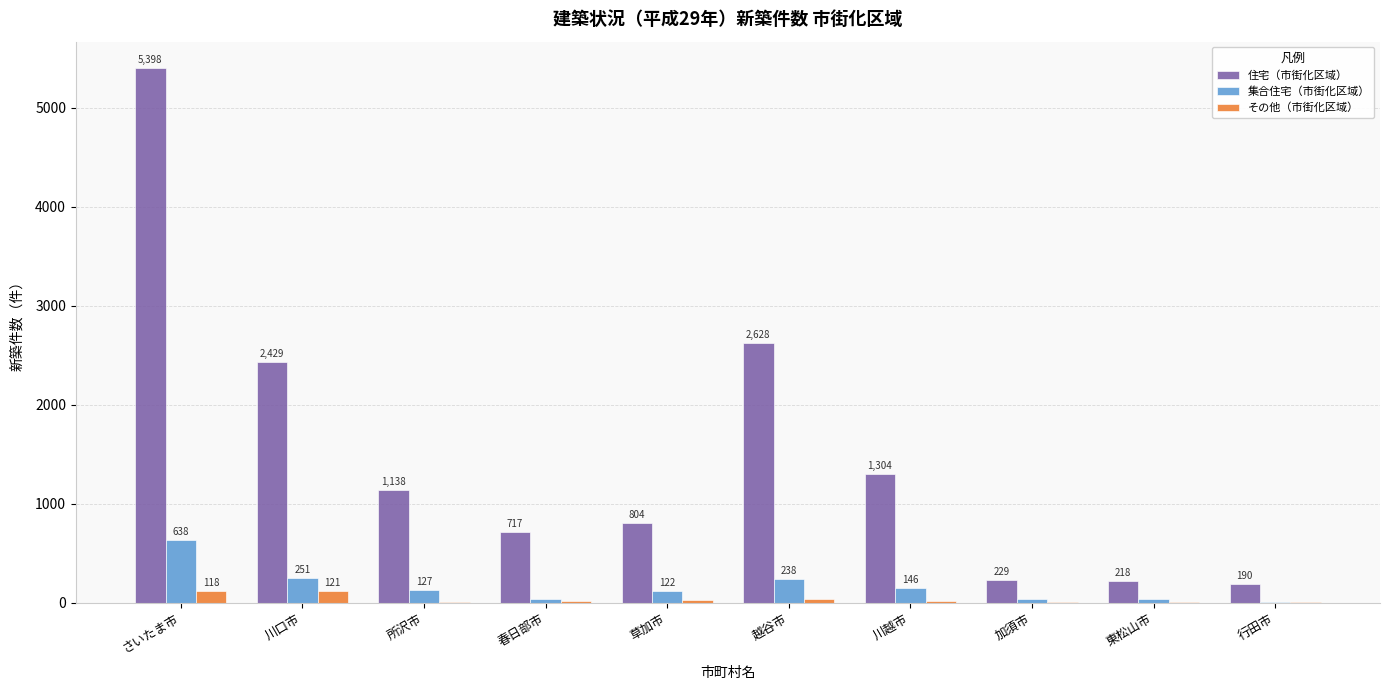

Between 草加市 and 東松山市, which series saw the biggest shift?

住宅（市街化区域）